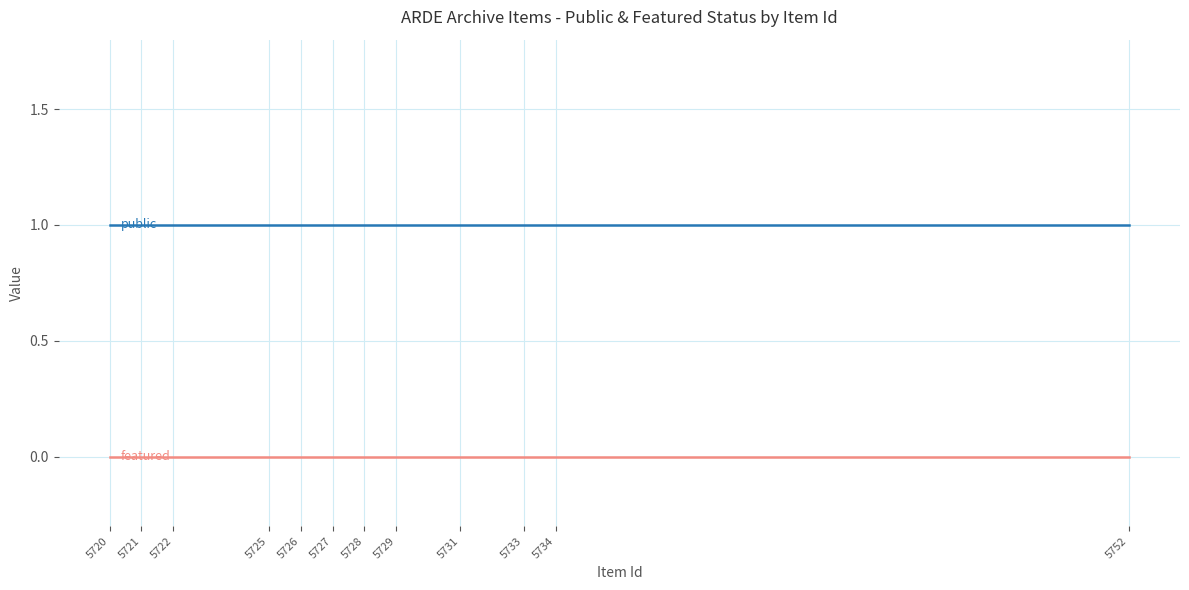

The public series shows 1 at 5722. True or false?

True